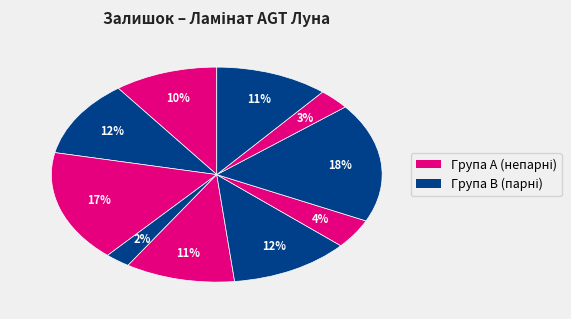

Is there a majority slice in this chart?

No